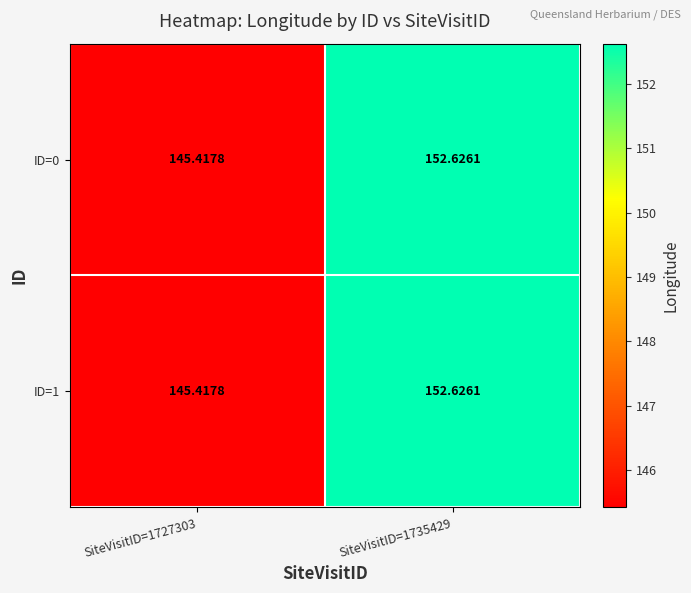

Is the value of ID=1 at SiteVisitID=1727303 greater than the value of ID=0 at SiteVisitID=1735429?

No